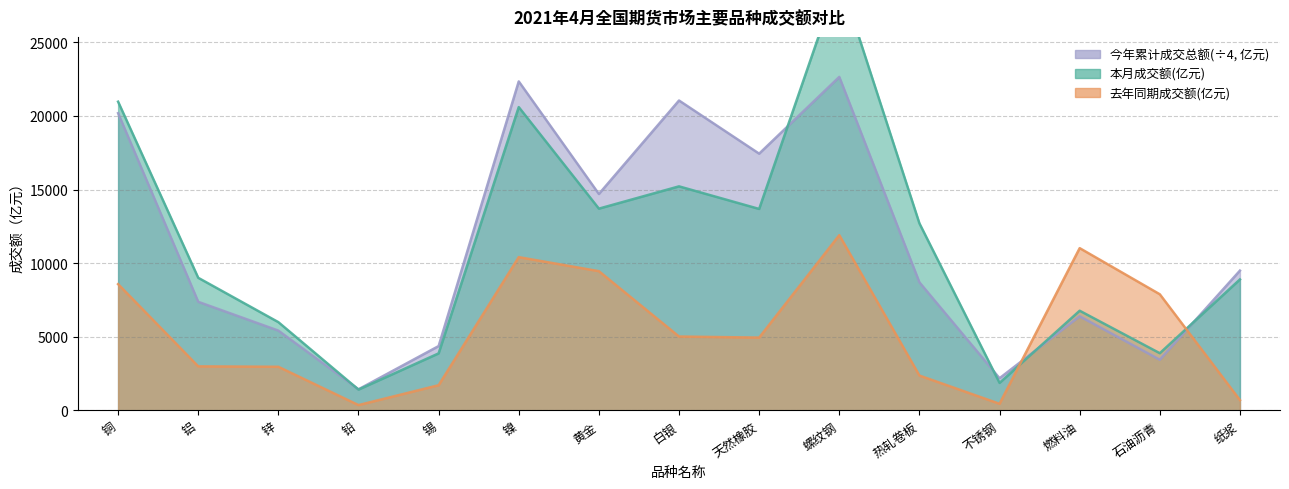

True or false: 今年累计成交总额(亿元) and 去年同期成交额(亿元) intersect in this chart.

True